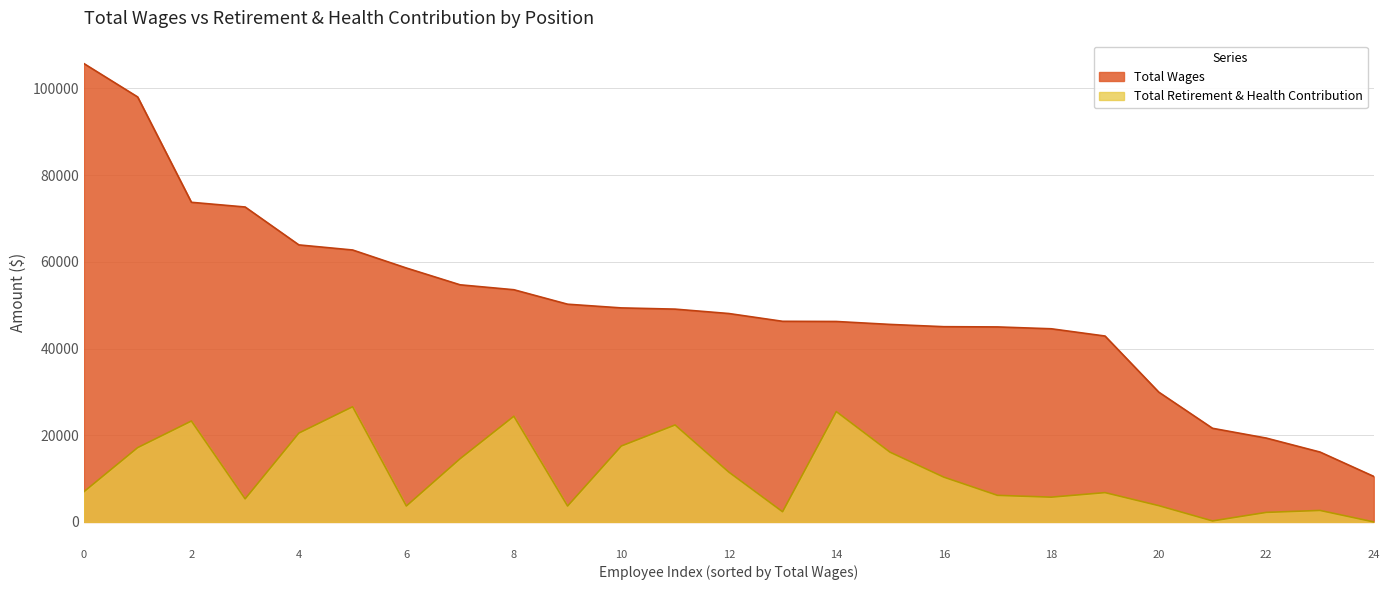

What is the greatest value displayed?

105723